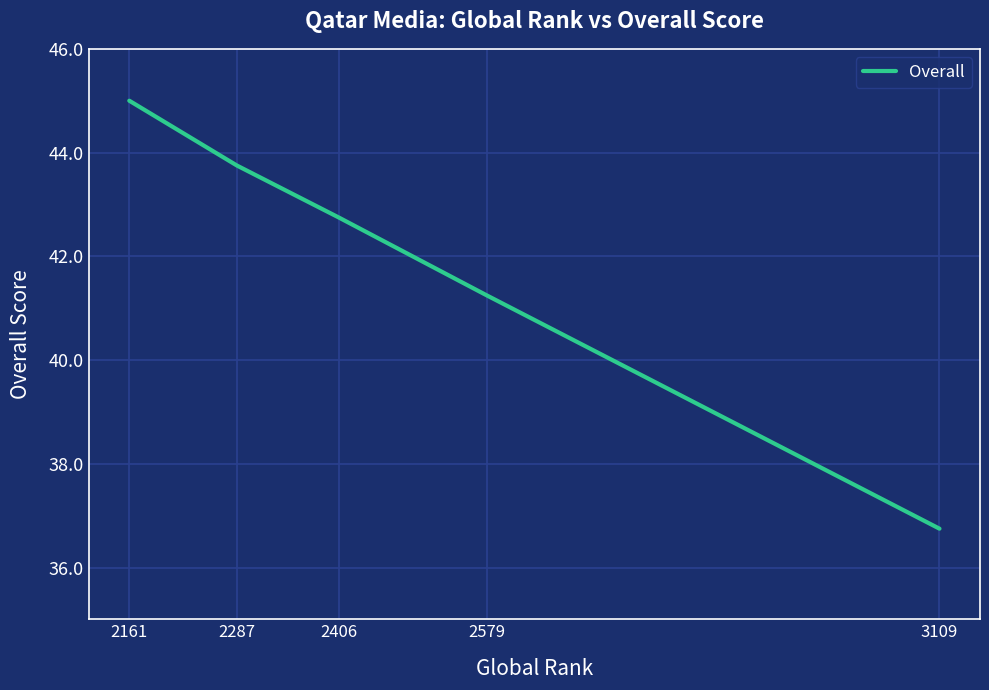

What is the greatest value displayed?

45.0